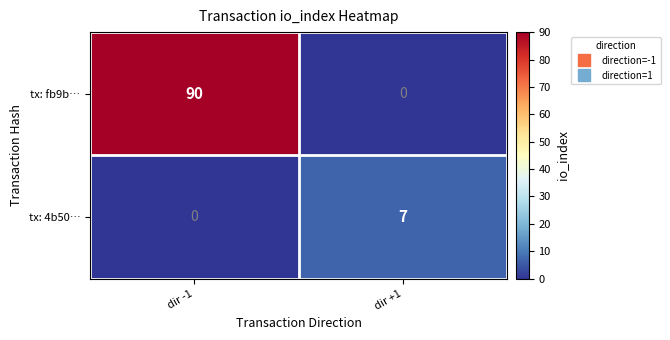

What is the greatest value displayed?

90